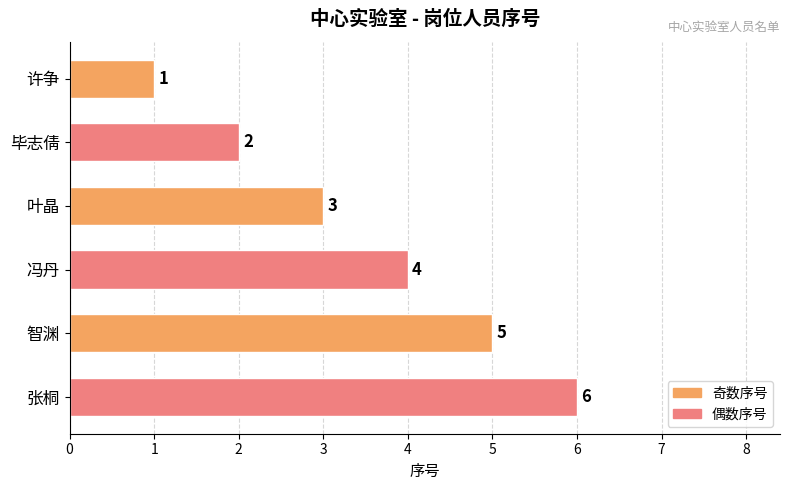

True or false: the data shows 1 at 许争.

True